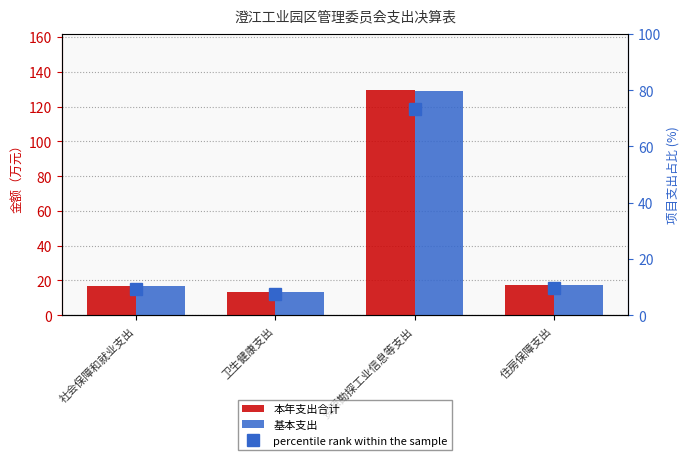

Are the bars grouped side by side (vs. stacked)?

Yes